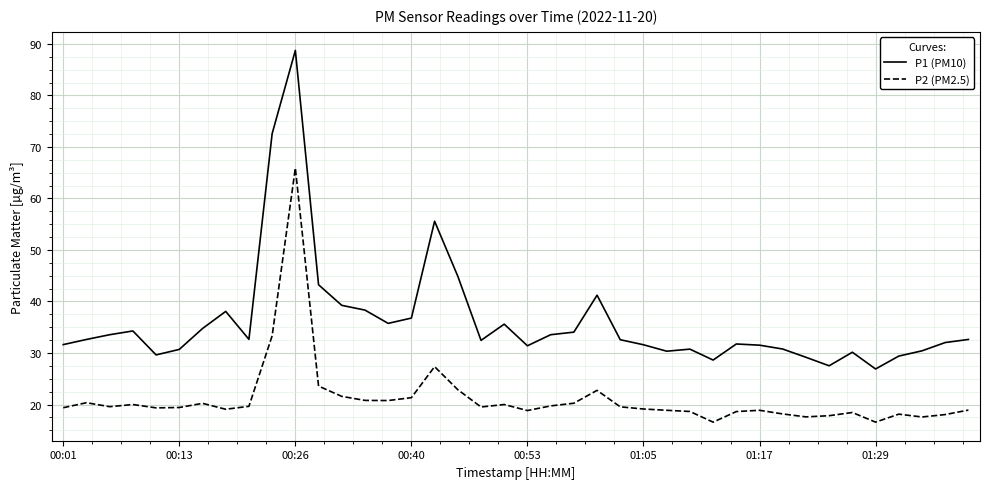

Which series has the largest range (max minus min)?

P1 (PM10)